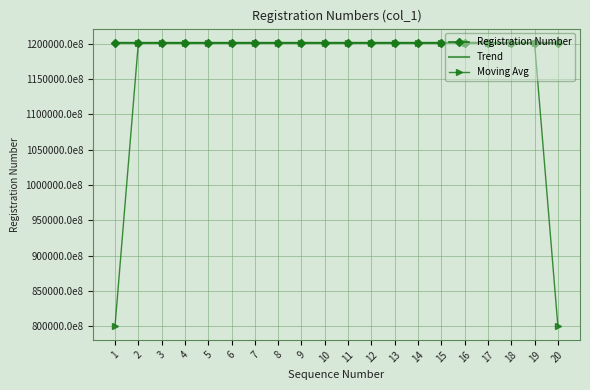

List the series in order of their peak value, highest first.

Registration Number, Moving Avg, Trend